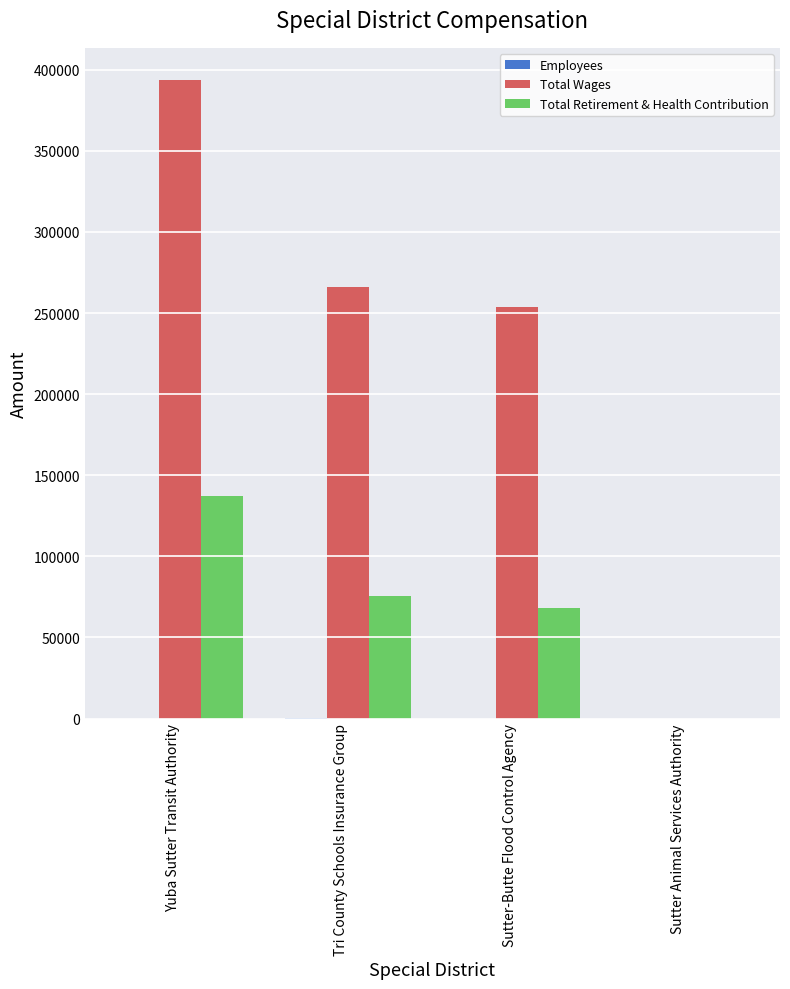

At which category is the sum across all series the highest?

Yuba Sutter Transit Authority